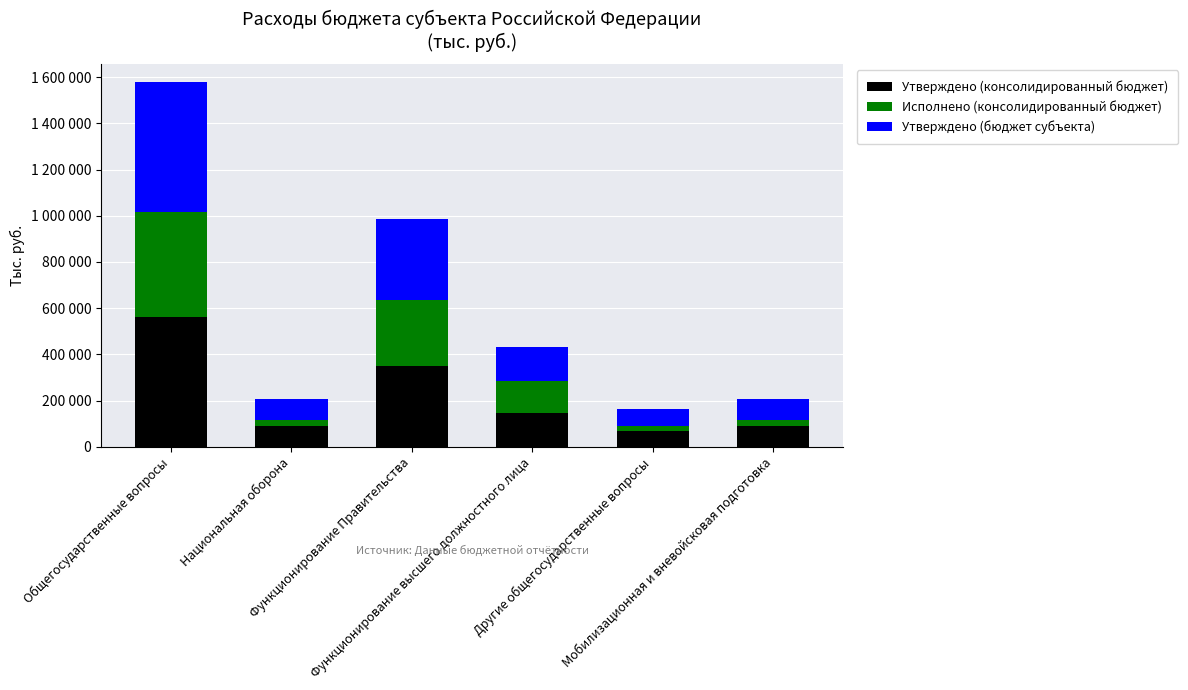

What are all the series names shown in the legend?

Утверждено (консолидированный бюджет), Исполнено (консолидированный бюджет), Утверждено (бюджет субъекта)